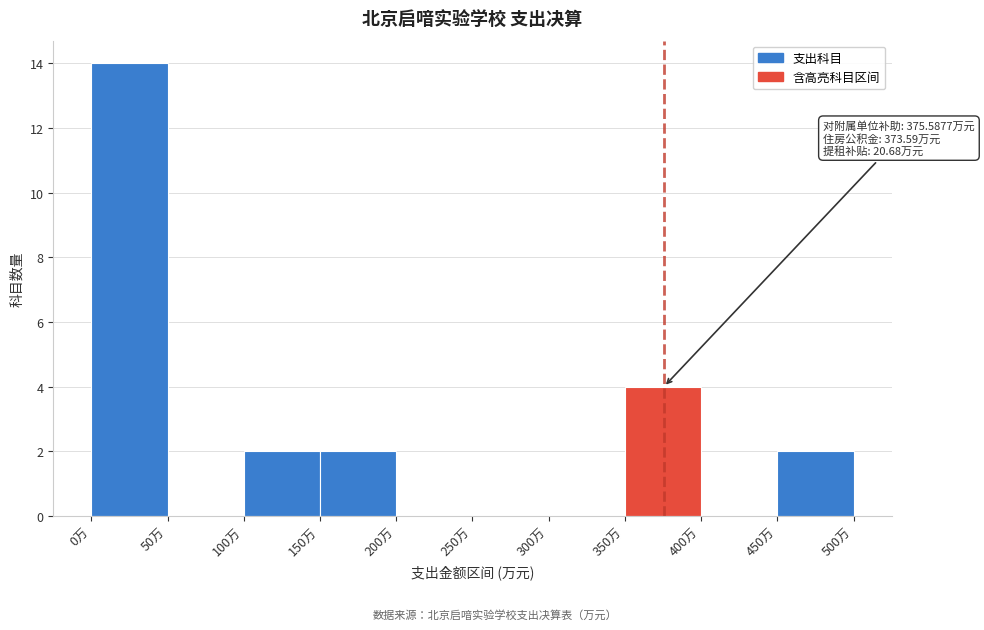

Over which range of the x-axis is the bar tallest?

0 to 50